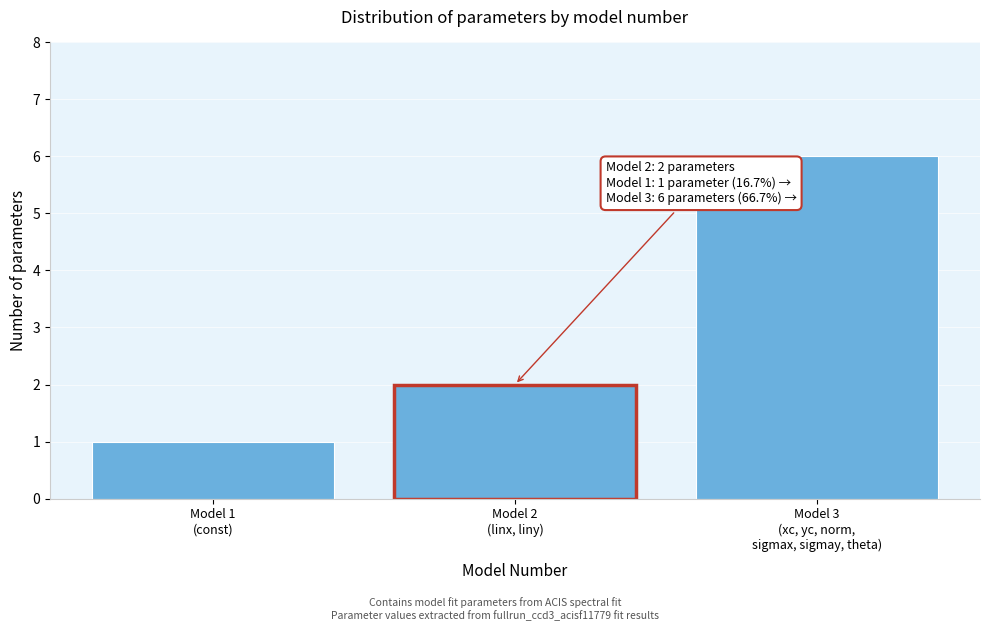

Reading left to right, list all the values displayed in this chart.

1	2	6